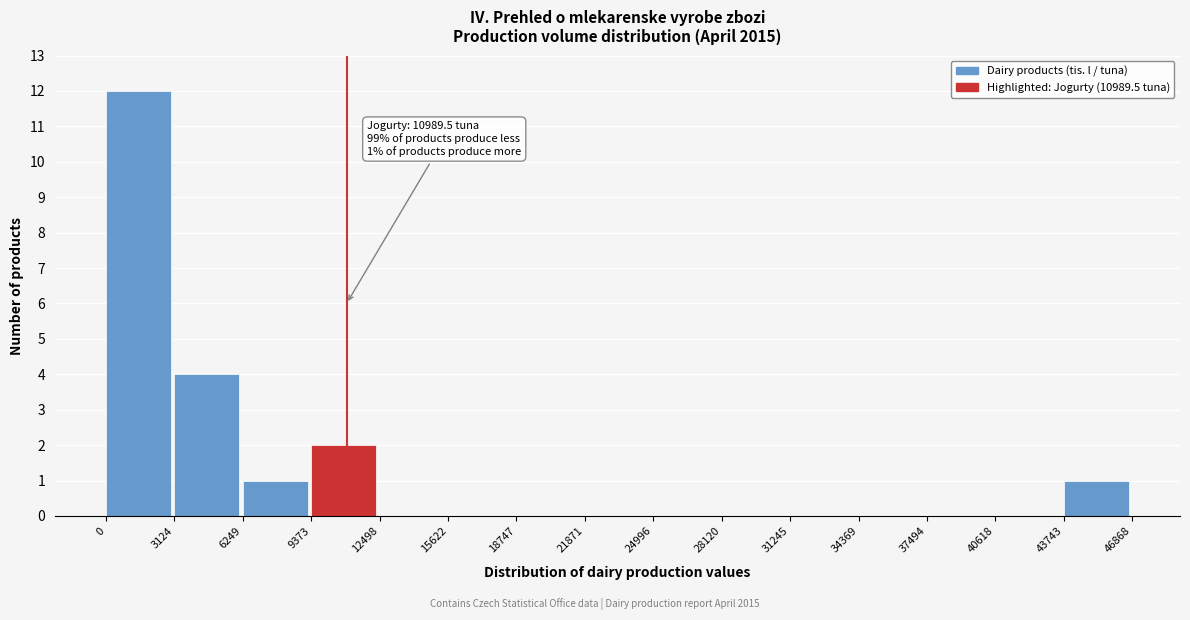

Over which range of the x-axis is the bar tallest?

0 to 3124